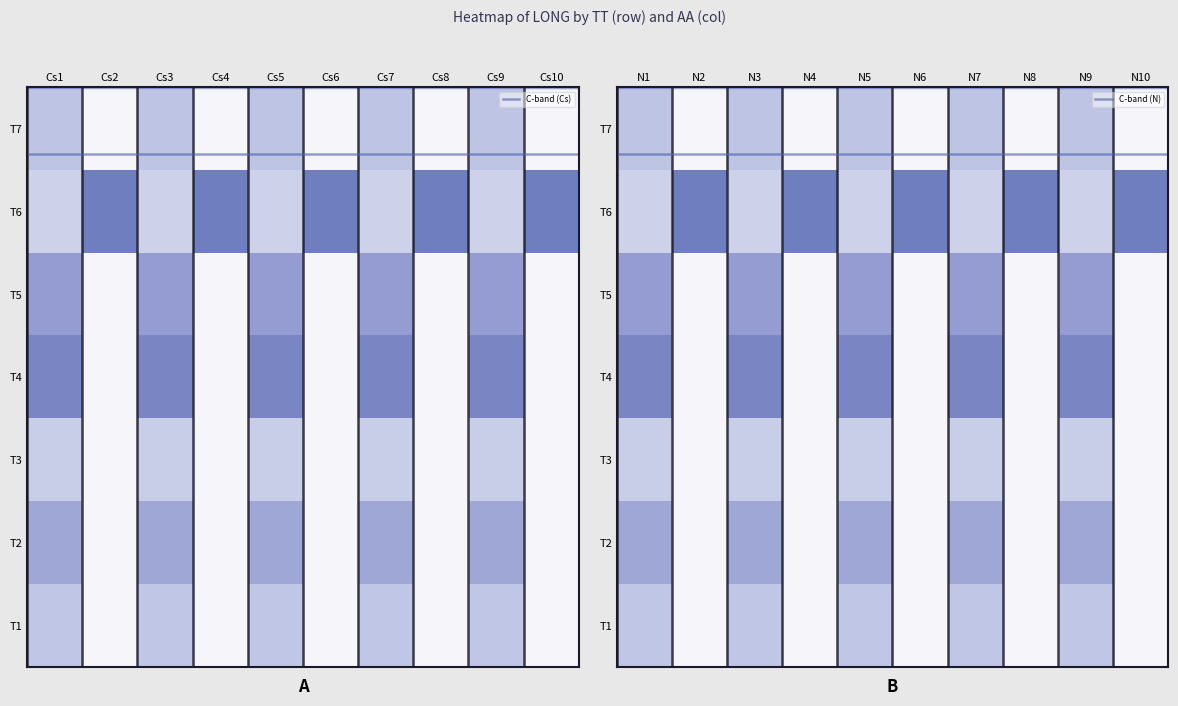

Count the number of data series in this chart.

1